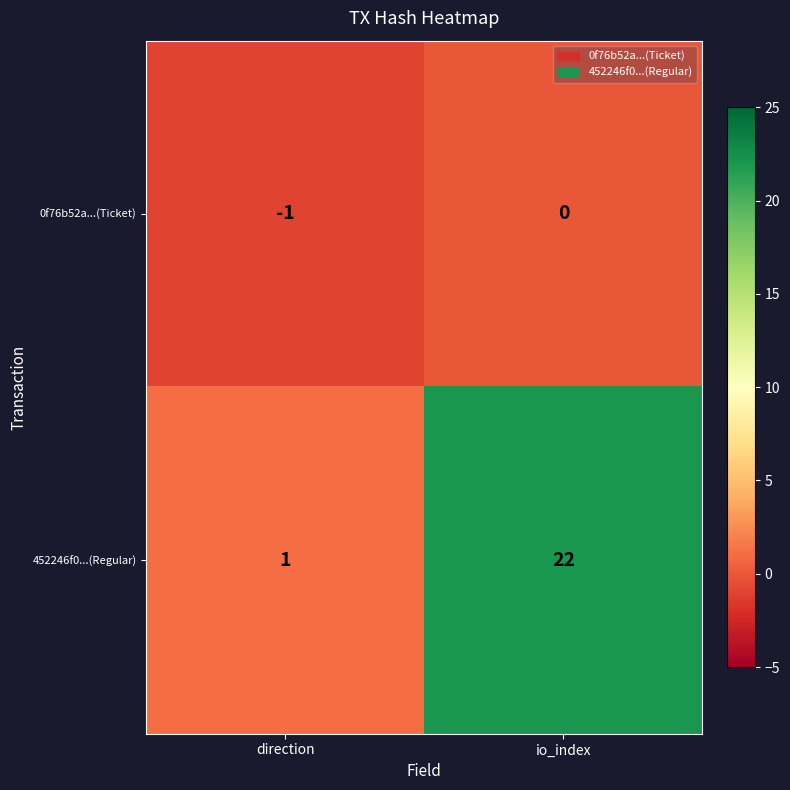

What is the difference between the highest and lowest values at direction?

2